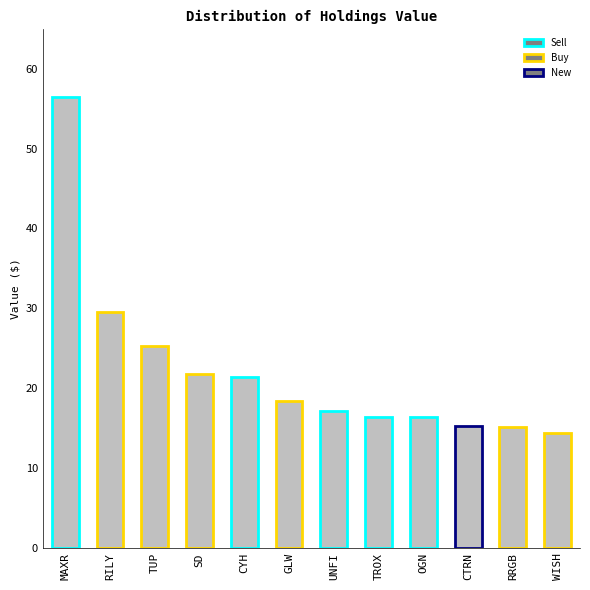

Approximately how many times larger is the value at MAXR compared to SD?

2.6